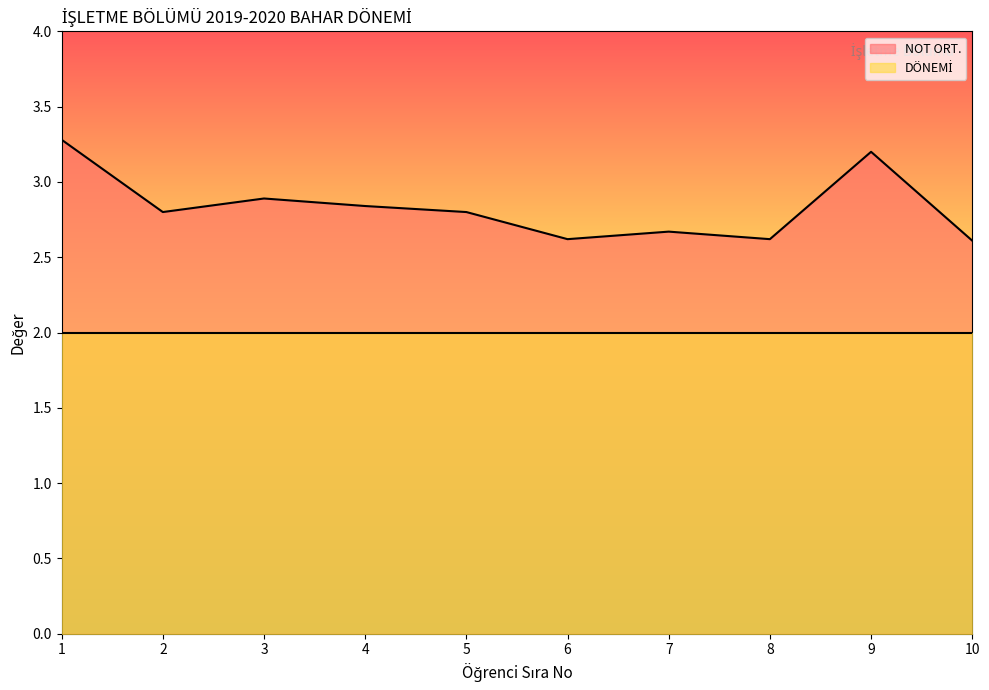

What is the value of the 10th point from the left?

2.6